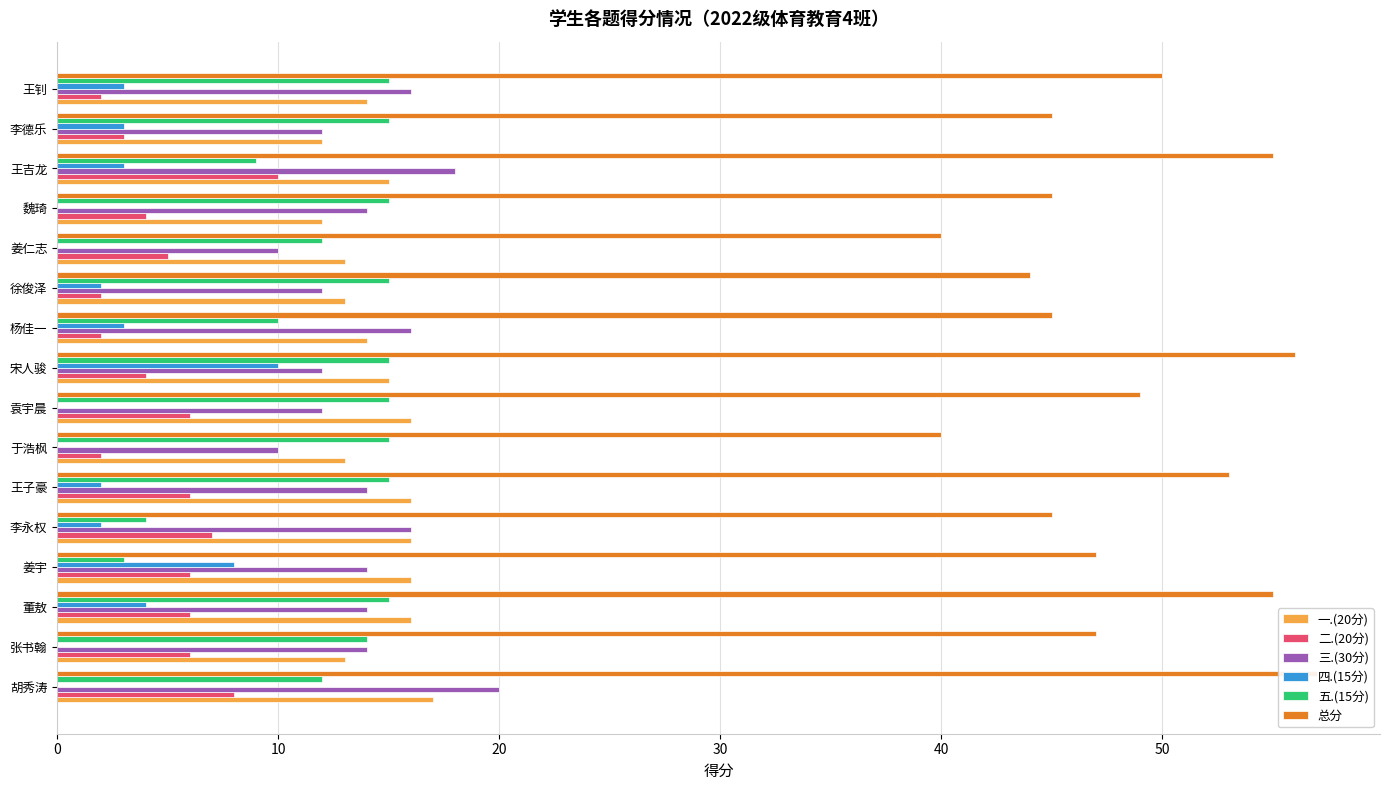

How many values in the 二.(20分) series exceed 6?

3